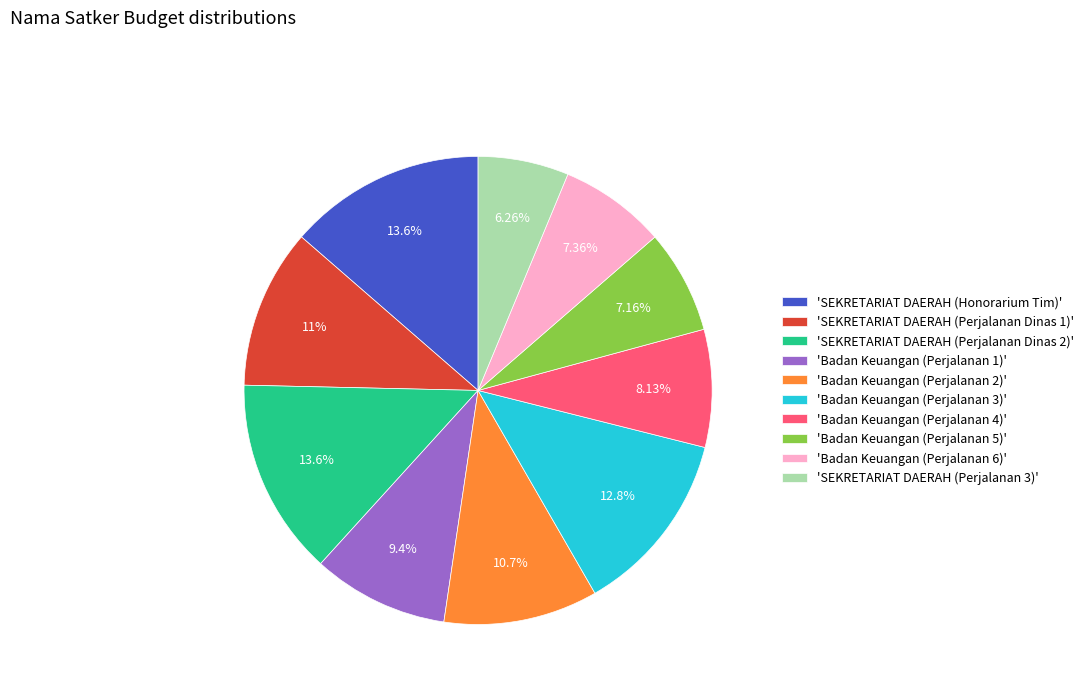

Approximately how many times larger is the value at 'Badan Keuangan (Perjalanan 2)' compared to 'Badan Keuangan (Perjalanan 5)'?

1.5